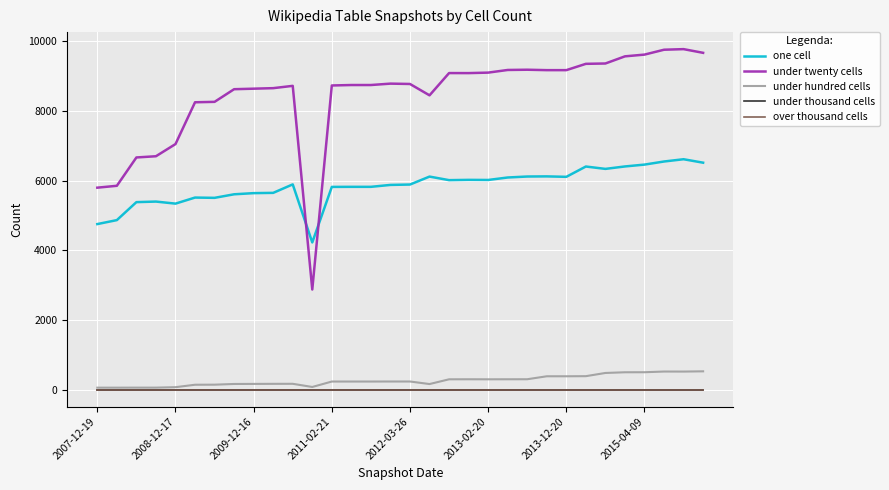

Is this an area chart (filled region under the line)?

No